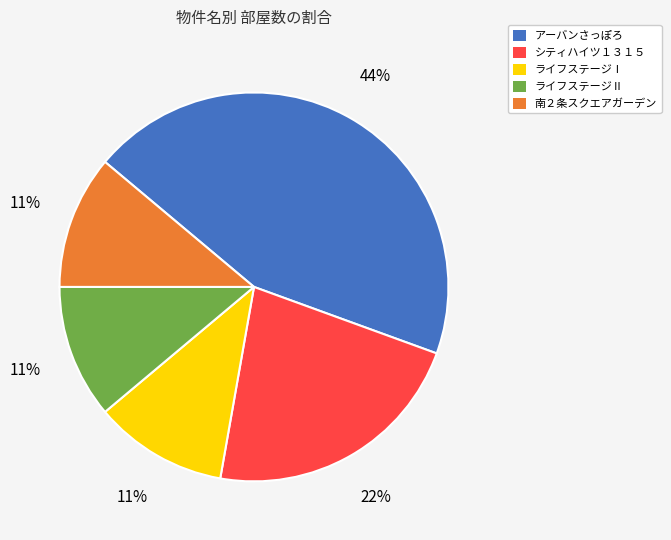

Combined, do 南２条スクエアガーデン and ライフステージⅡ account for over 50%?

No